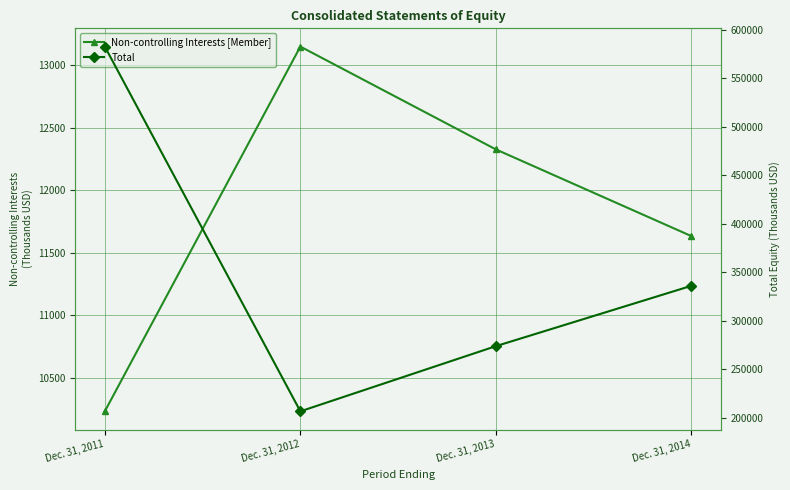

What is the value of the Total point at the 4th from the left?

336016